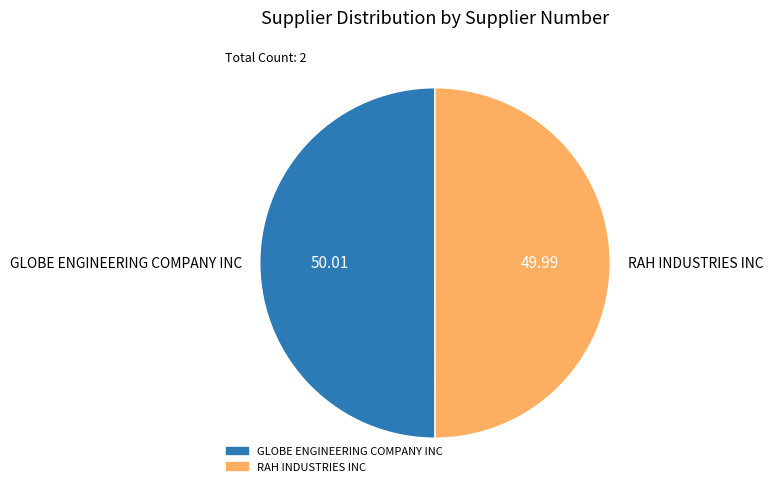

Do RAH INDUSTRIES INC and GLOBE ENGINEERING COMPANY INC together represent more than half of the pie?

Yes